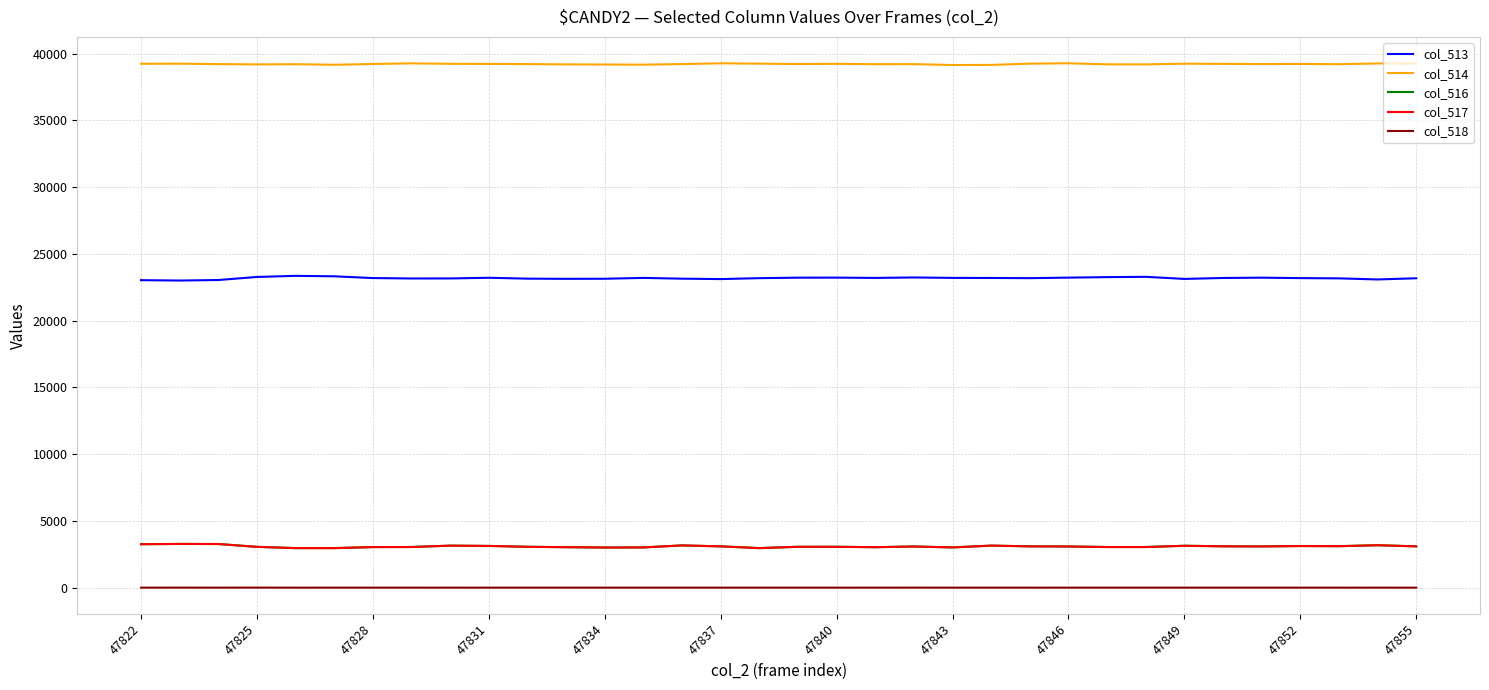

Which series has the largest total across all categories?

col_514